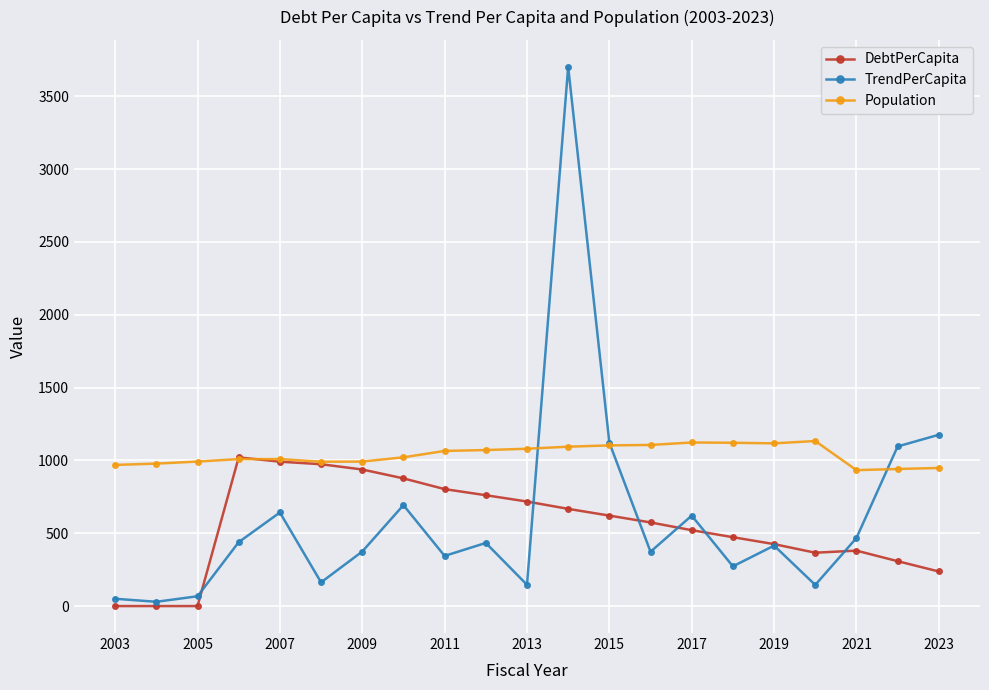

Which series has the largest range (max minus min)?

TrendPerCapita